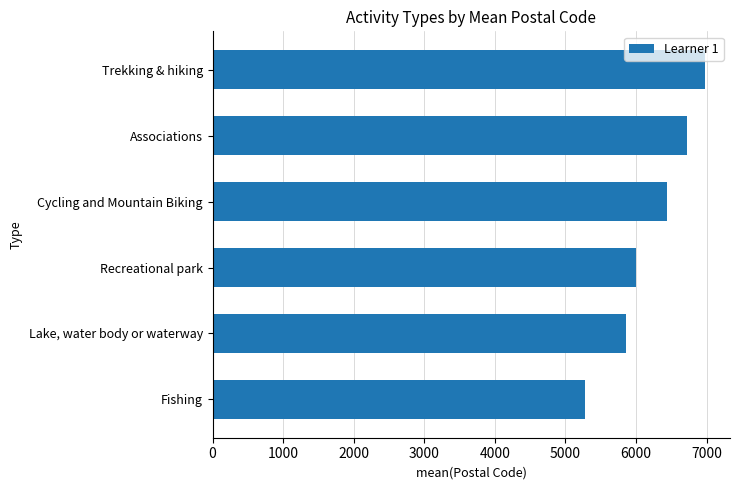

What is the change in value from Lake, water body or waterway to Trekking & hiking?

+1128.0